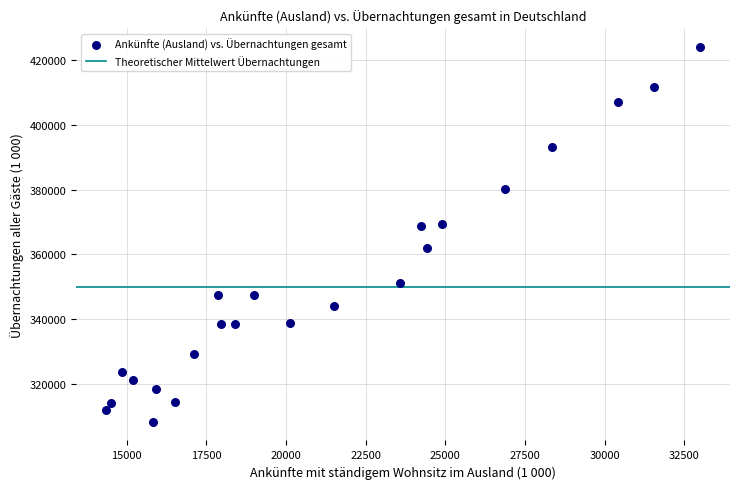

What is the range of Y values (max minus min)?

115764.0